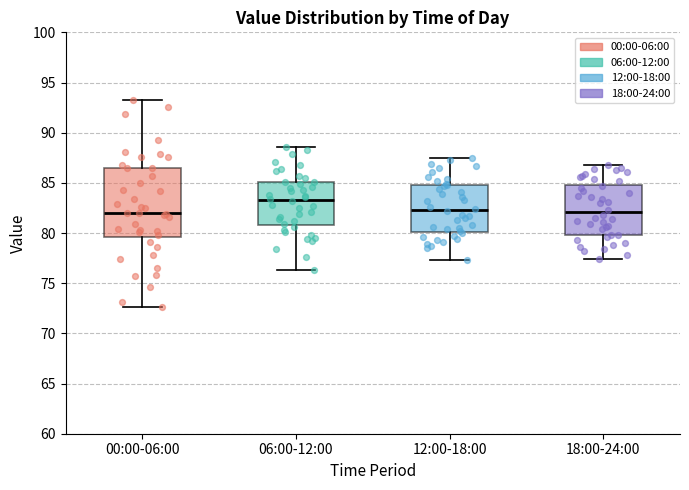

Which box is the tallest, from its lower edge to its upper edge?

00:00-06:00